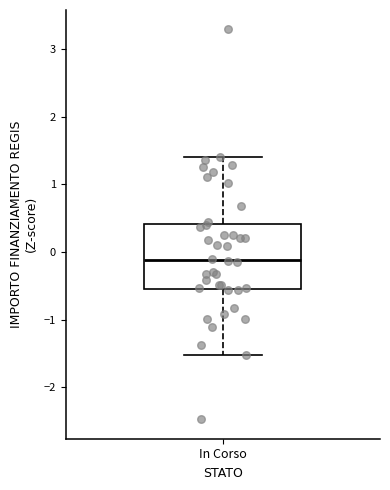

Where does the median line of the box for In Corso sit on the y-axis? The values are not printed on the chart, so give them approximately, as read against the axis.

-0.1